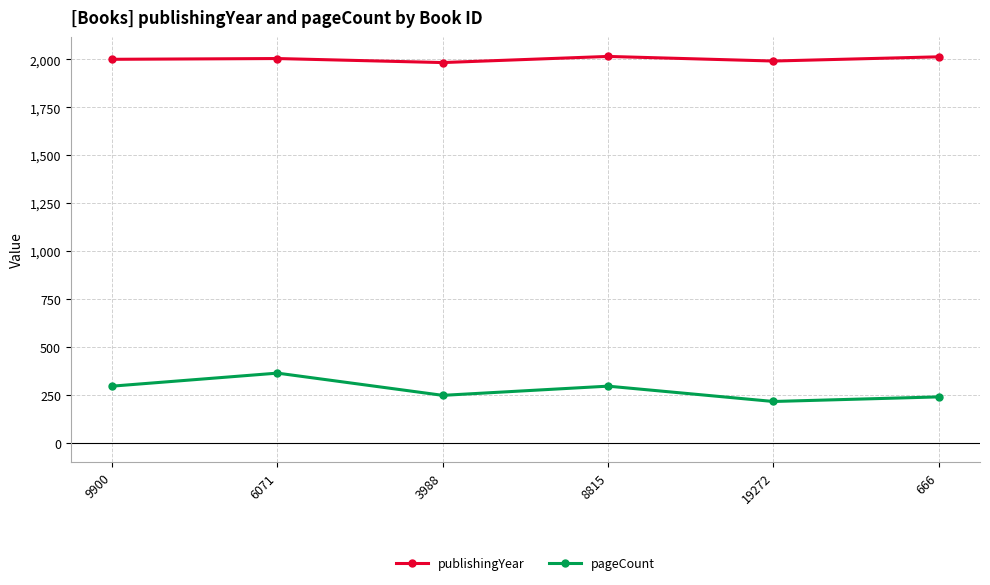

What position from the left is 666?

6